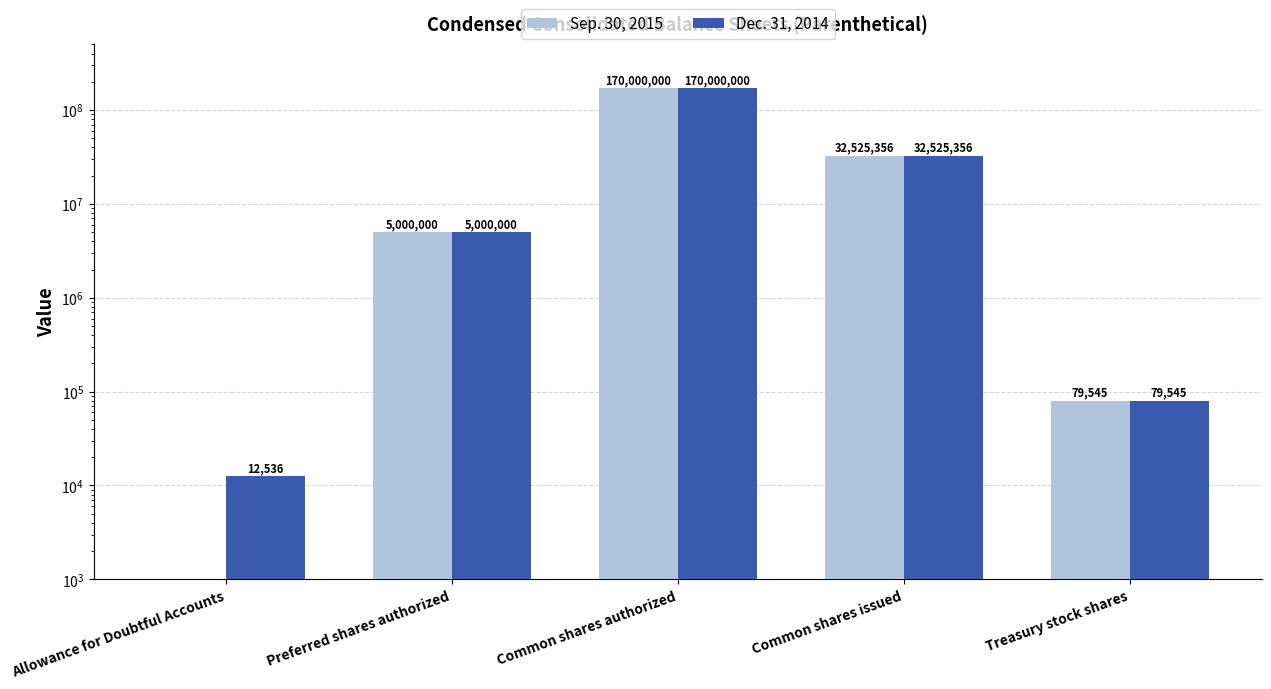

Which series has the largest total across all categories?

Dec. 31, 2014